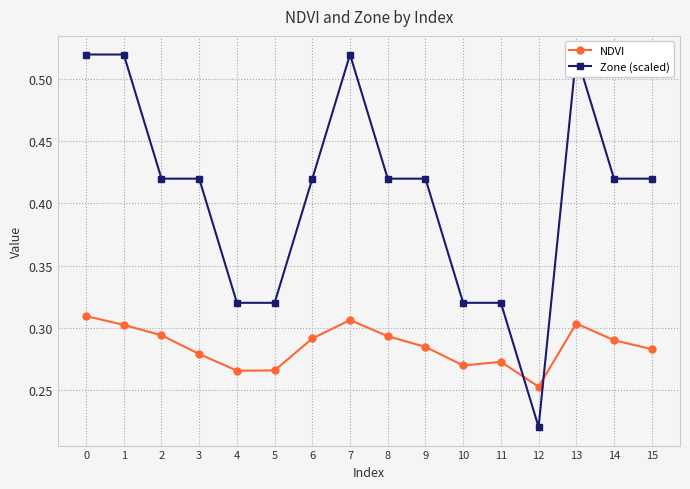

True or false: NDVI has a value of 0.3 at 11.

True